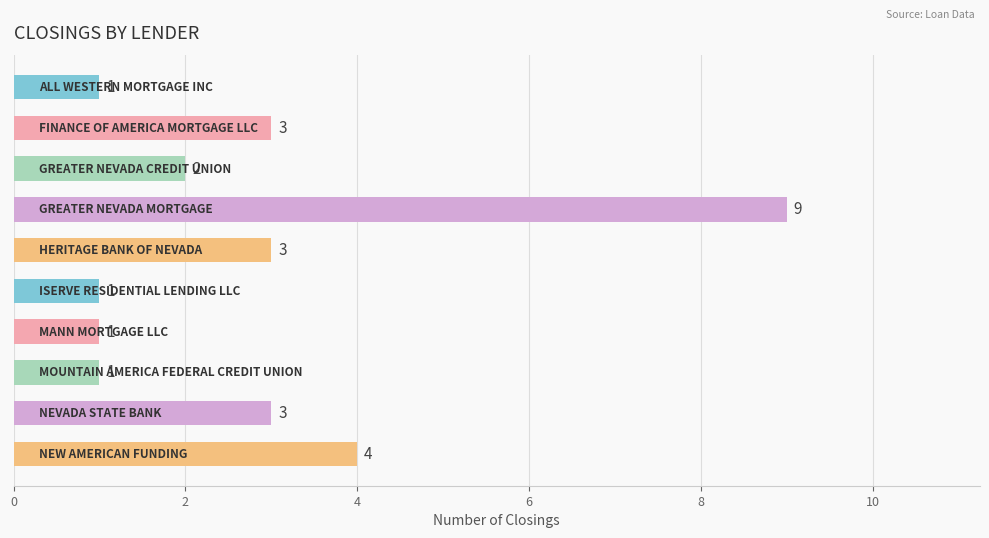

How many categories are shown in the chart?

10